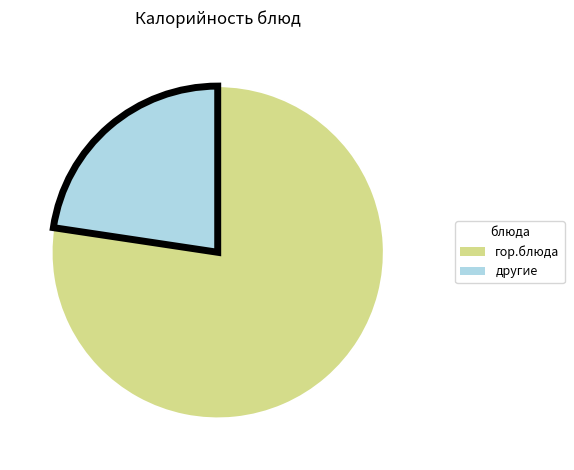

Does any single category account for the majority?

Yes